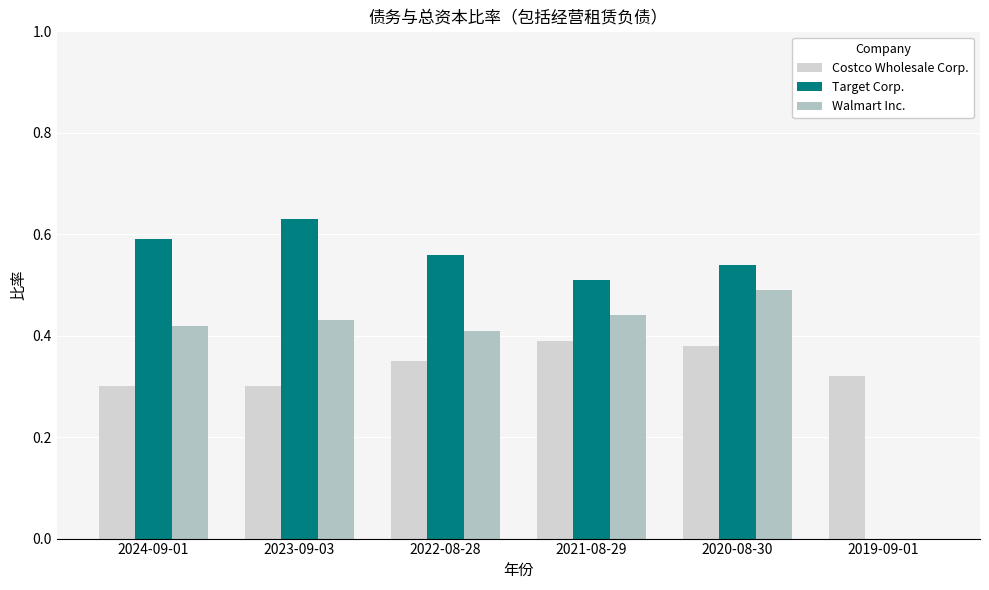

How many positive values does the Walmart Inc. series have?

5